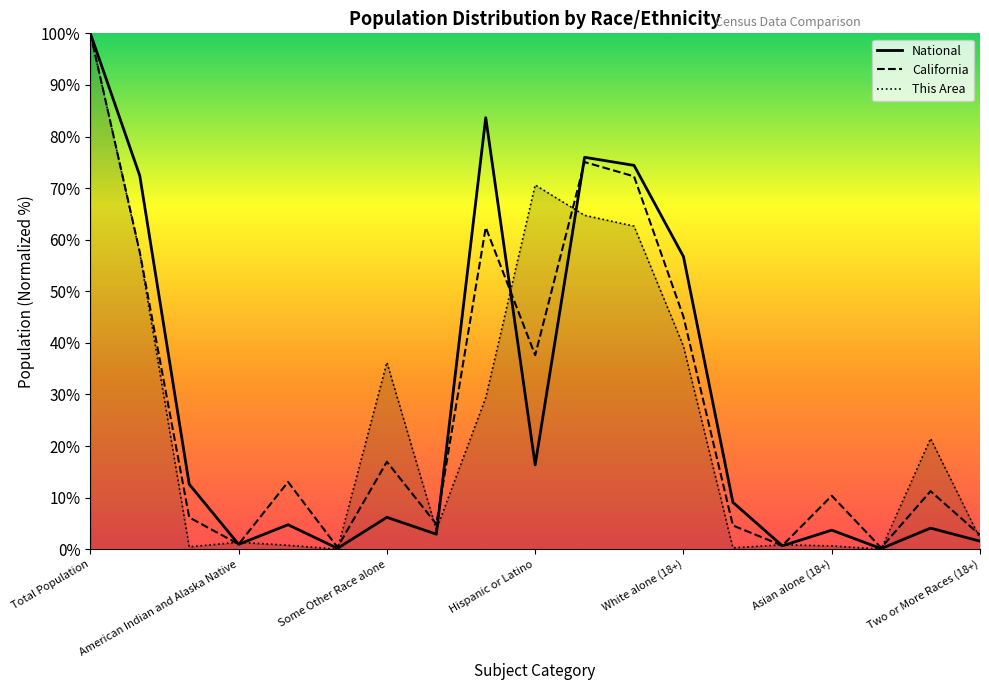

True or false: National has a value of 1.6 at 17.

False